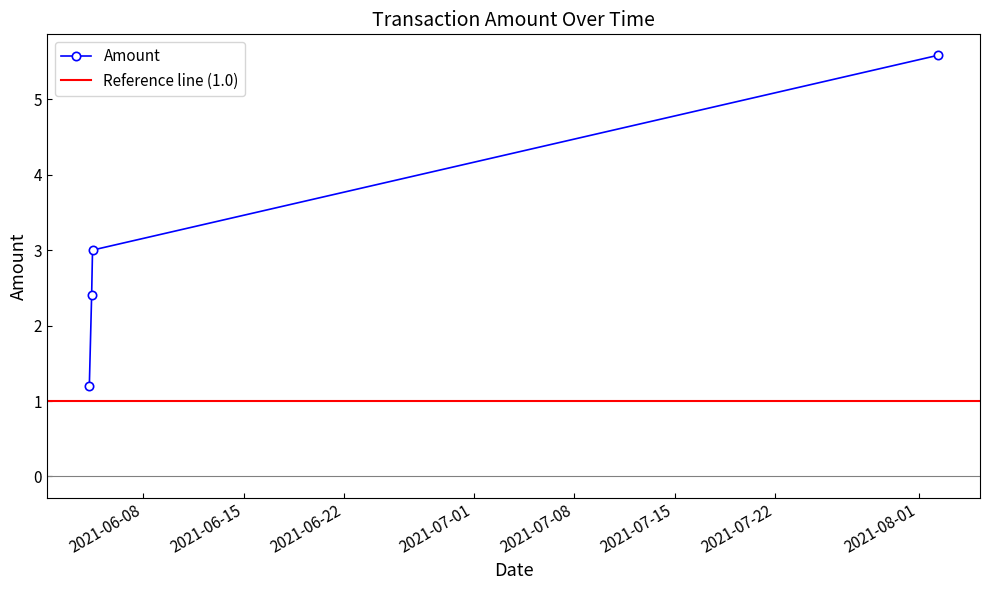

Does the chart display data point markers on the line(s)?

Yes